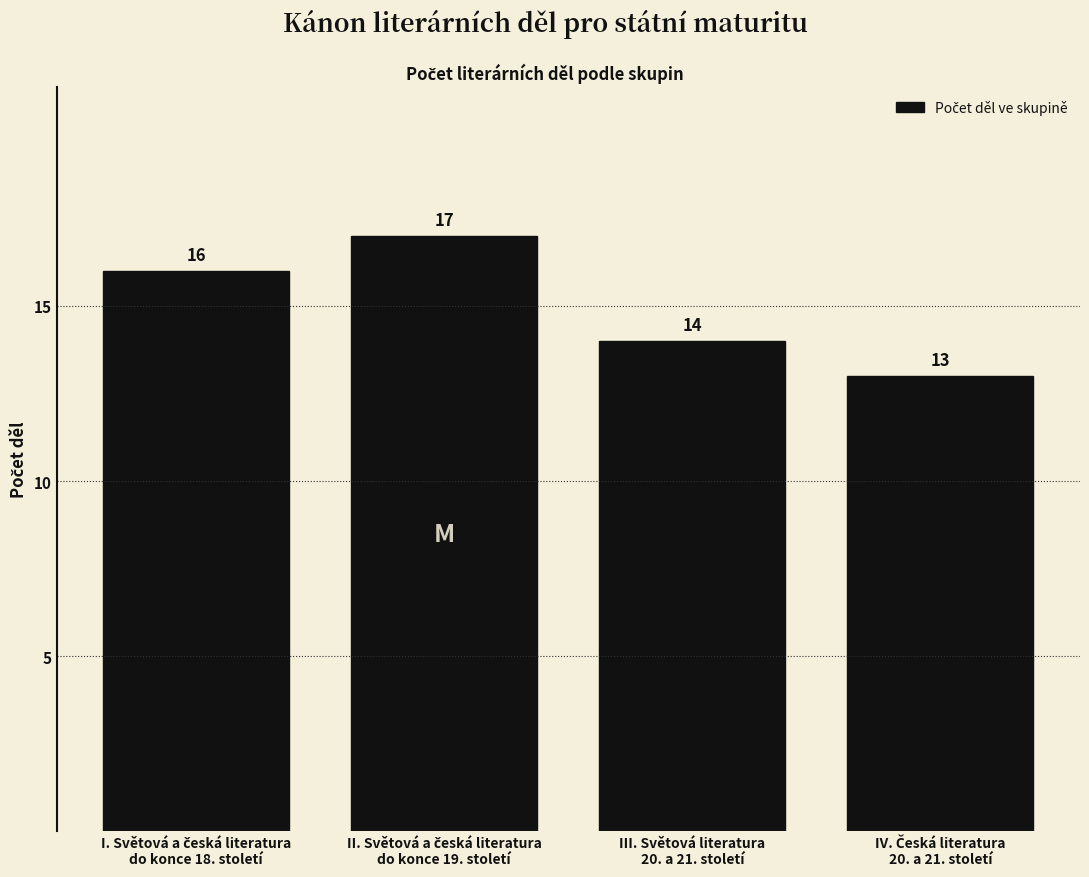

Reading right to left, list all the values displayed in this chart.

13	14	17	16